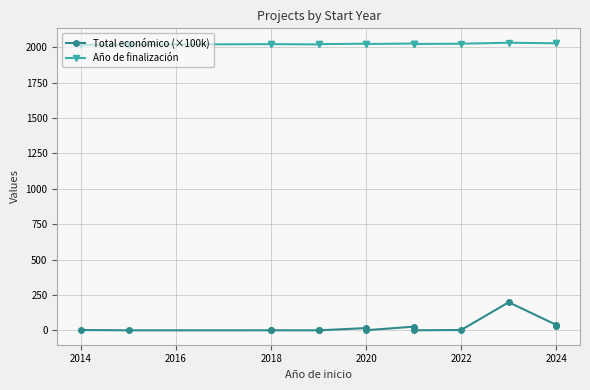

In Total económico (×100k), how many points are higher than both neighbors (excluding endpoints)?

4